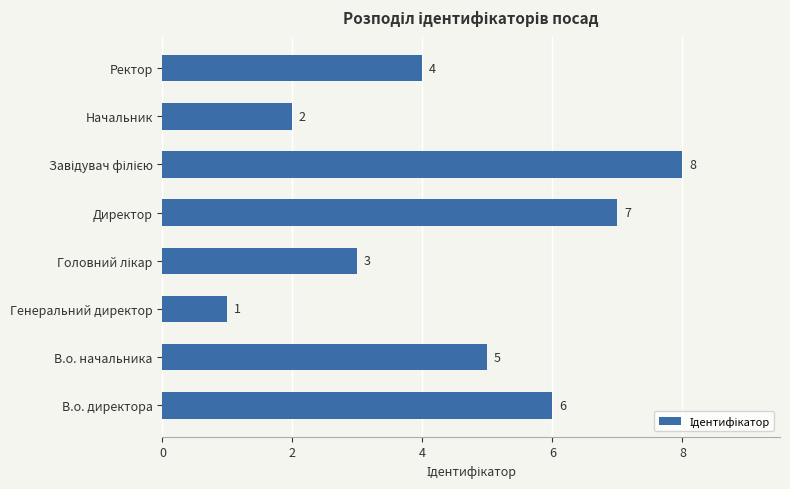

What is the sum of the values at Генеральний директор and Ректор?

5